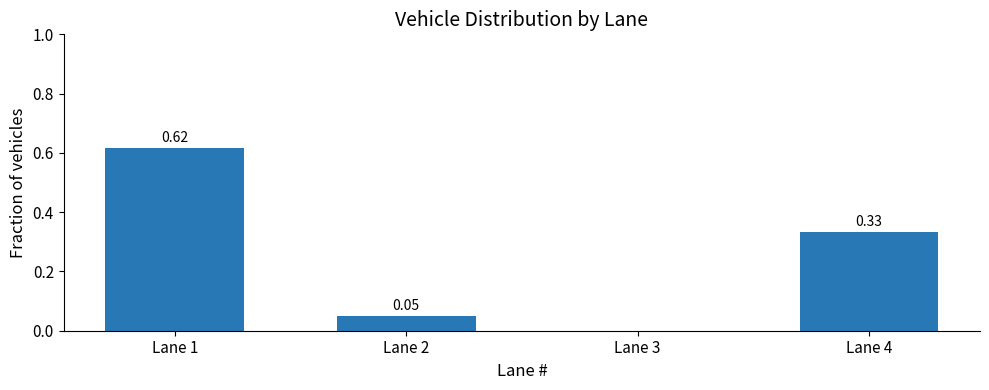

Between Lane 2 and Lane 3, which is larger?

Lane 2